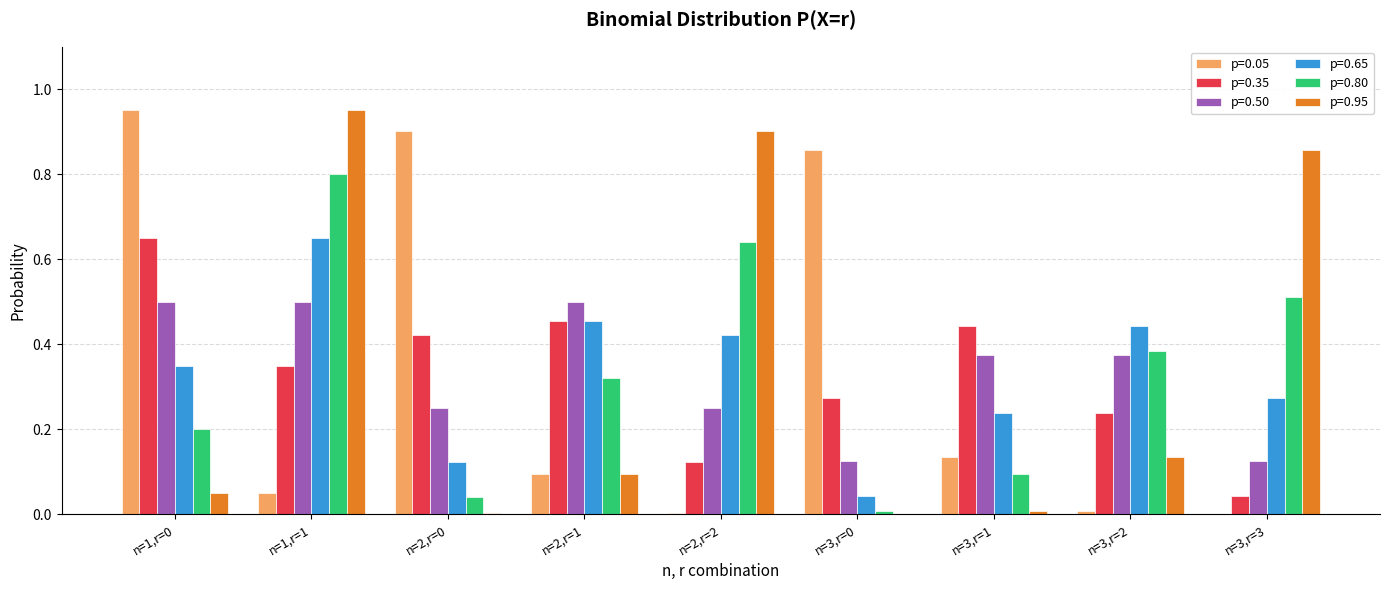

The value of p=0.50 at n=2,r=1 is 0.5. True or false?

True